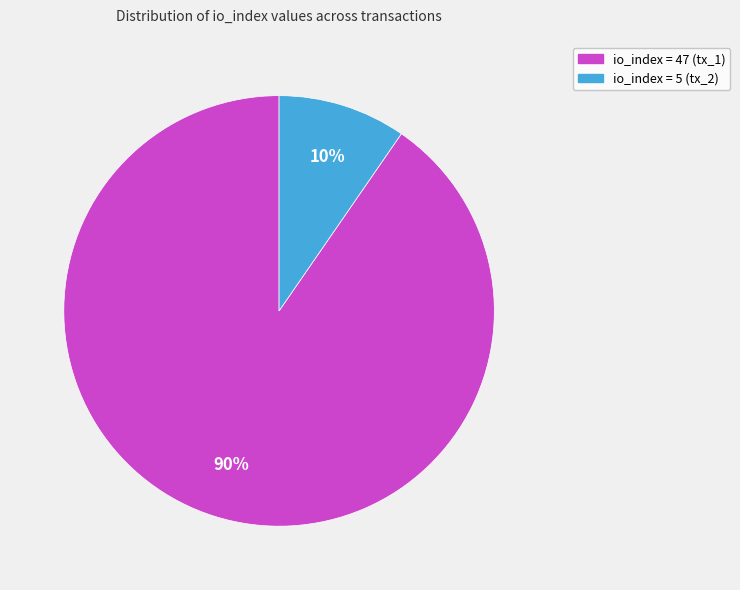

To the nearest percent, what percentage of the pie is io_index = 47 (tx_1)?

90%